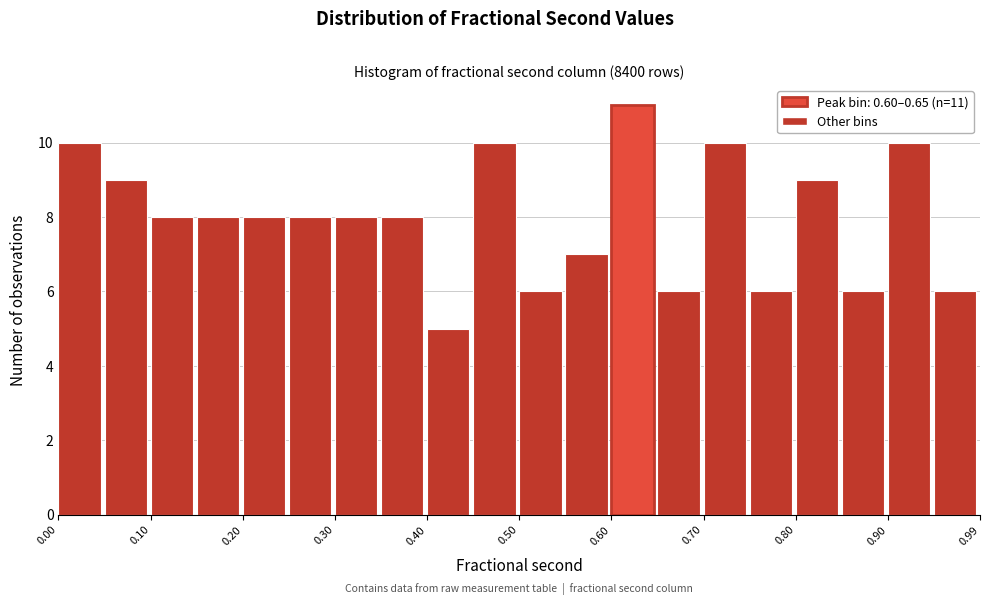

Over which range of the x-axis is the bar tallest?

0.60 to 0.65